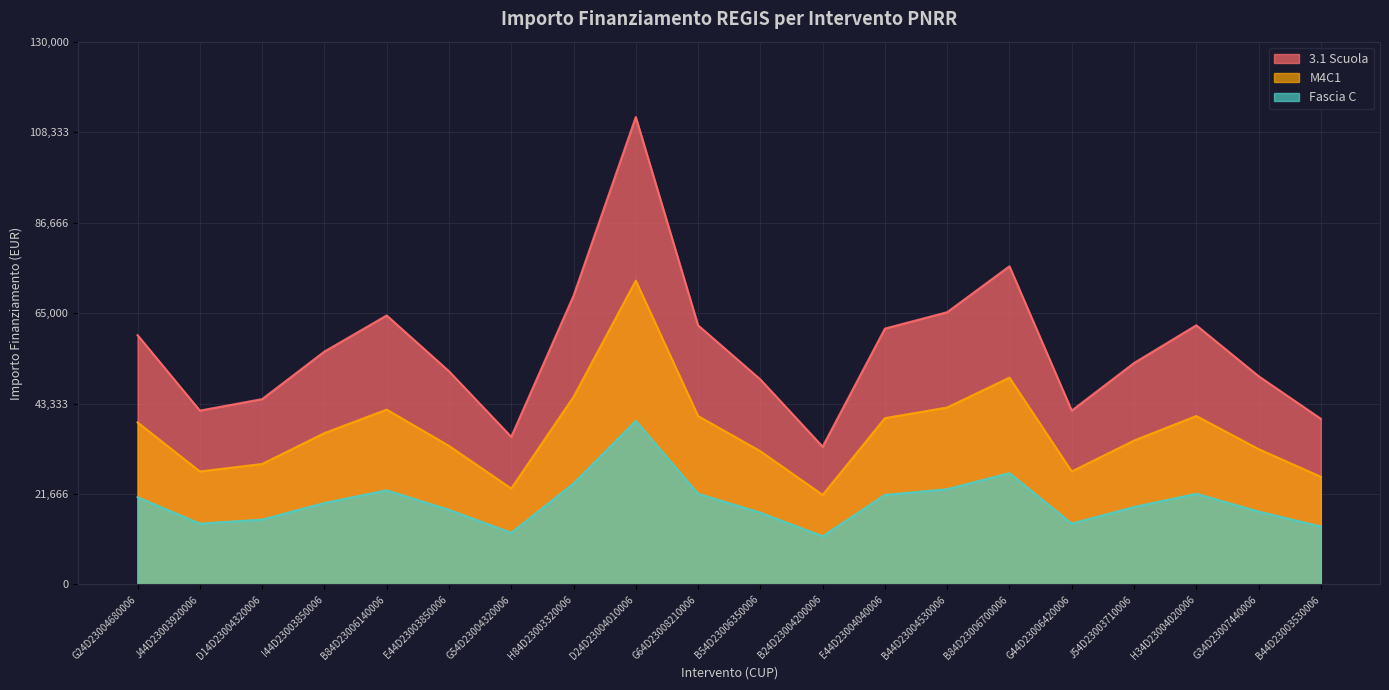

What is the average value of the 3.1 Scuola series?

56328.1